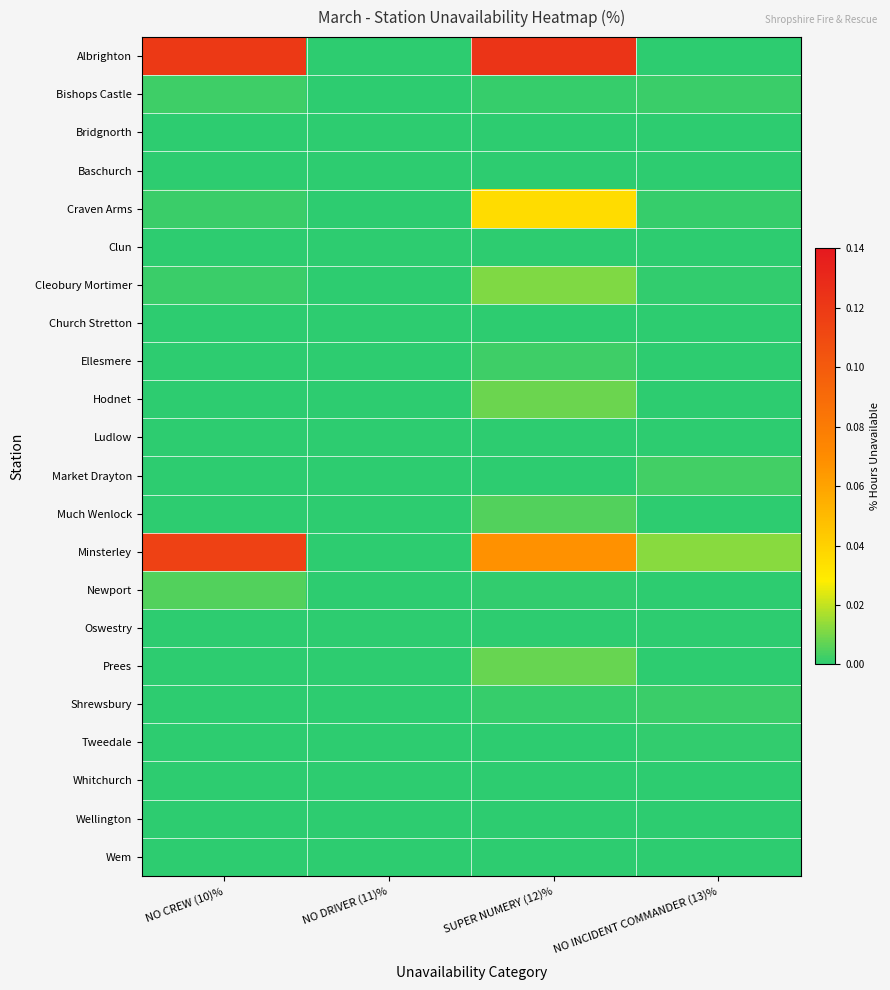

Which has a higher value, SUPER NUMERY (12)% or NO DRIVER (11)%?

SUPER NUMERY (12)%